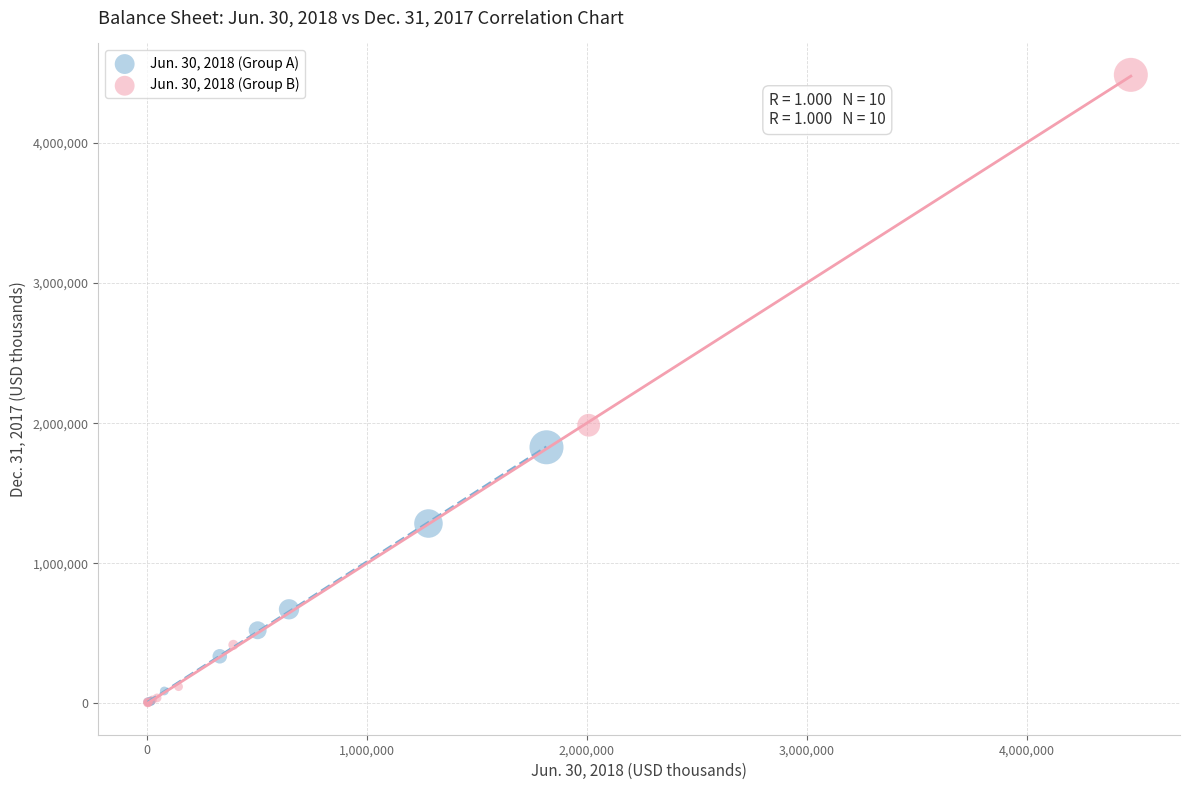

Which series has the widest spread of Y values?

Jun. 30, 2018 (Group B)